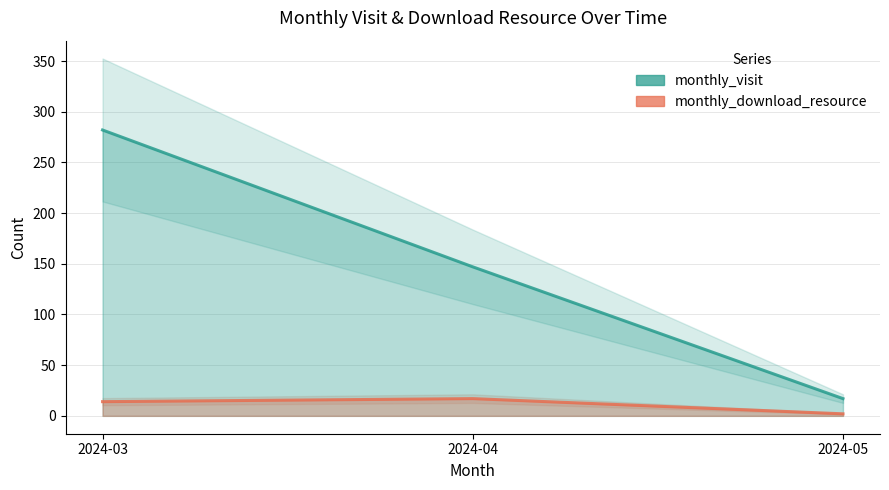

Rank the series by their maximum value, from highest to lowest.

monthly_visit, monthly_download_resource